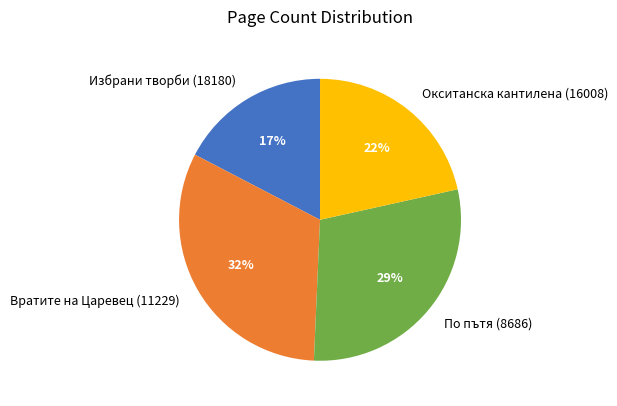

The По пътя (8686) slice represents 40% of the pie. True or false?

False